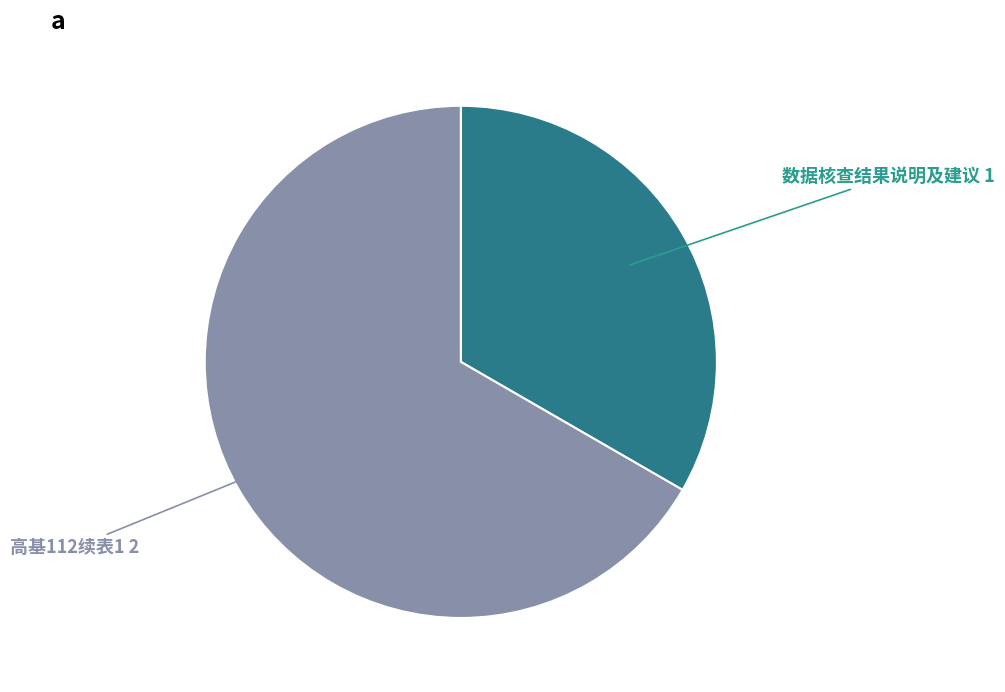

Which category accounts for the majority?

高基112续表1